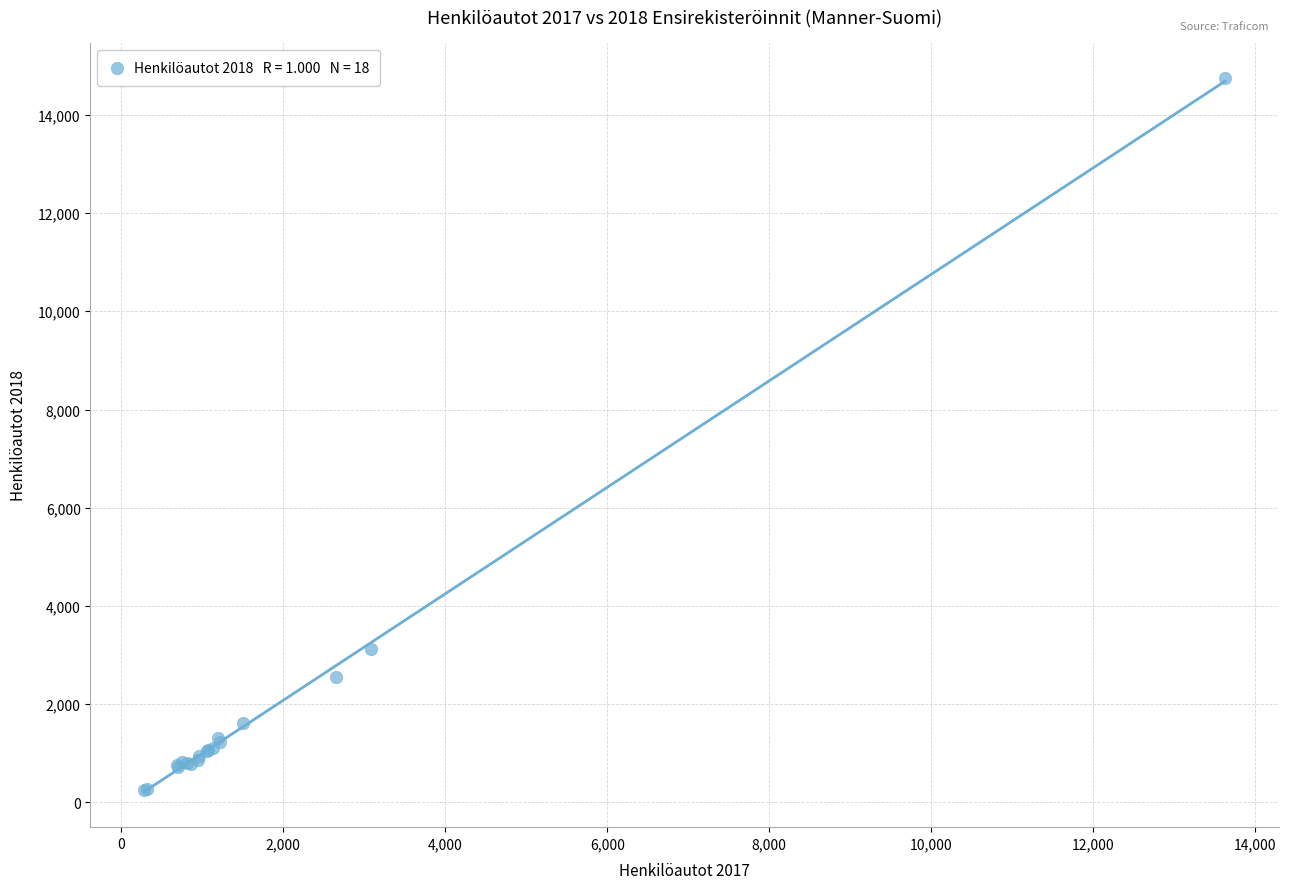

What Y value in the scatter plot is closest to 7494?

3117